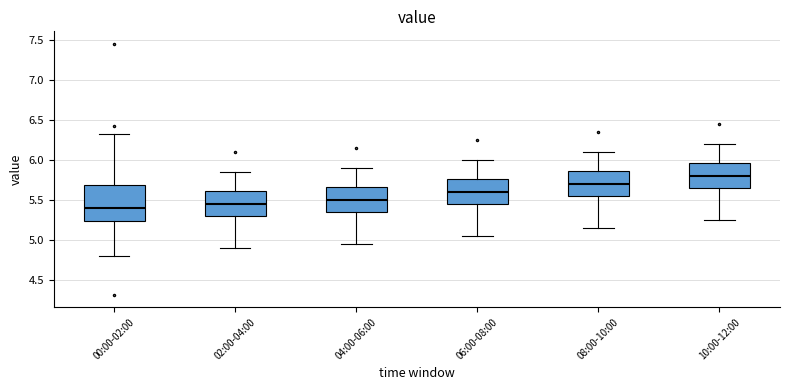

Reading left to right, transcribe this box plot: for each box, give where its median line is, the range the box spans, and where its two whiskers end, as read against the y-axis. The values are not printed on the chart, so give them approximately, as read against the axis.

00:00-02:00: median 5.40, box 5.25 to 5.70, whiskers 4.80 to 6.30
02:00-04:00: median 5.45, box 5.30 to 5.60, whiskers 4.90 to 5.85
04:00-06:00: median 5.50, box 5.35 to 5.65, whiskers 4.95 to 5.90
06:00-08:00: median 5.60, box 5.45 to 5.75, whiskers 5.05 to 6.00
08:00-10:00: median 5.70, box 5.55 to 5.85, whiskers 5.15 to 6.10
10:00-12:00: median 5.80, box 5.65 to 5.95, whiskers 5.25 to 6.20